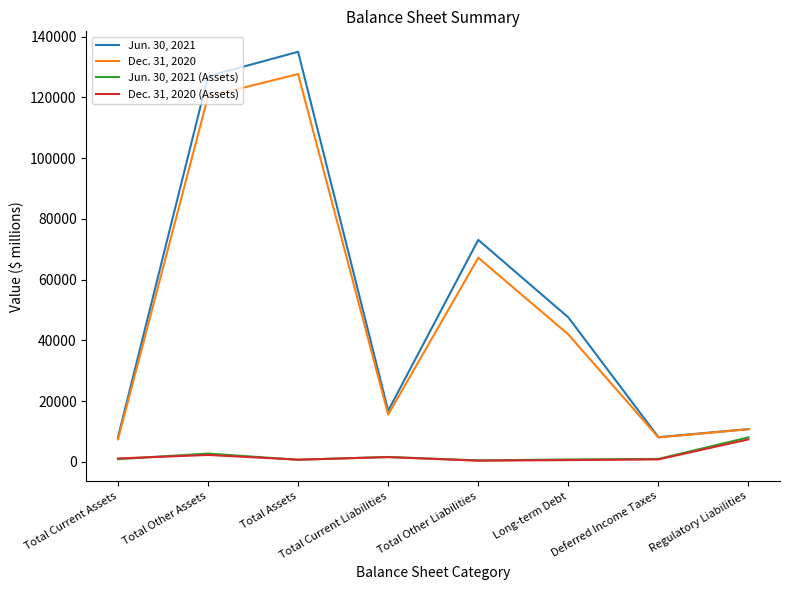

The value of Dec. 31, 2020 at Total Other Liabilities is 97201. True or false?

False